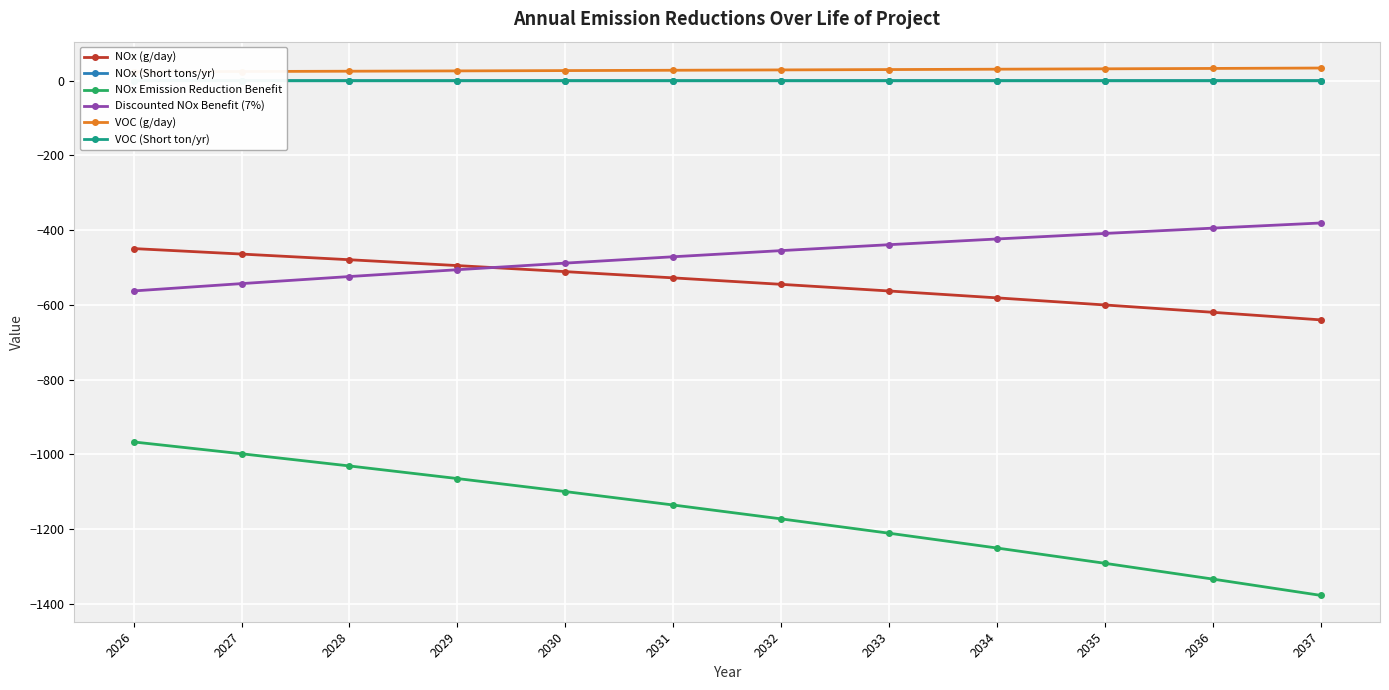

Count the number of categories in the chart.

12